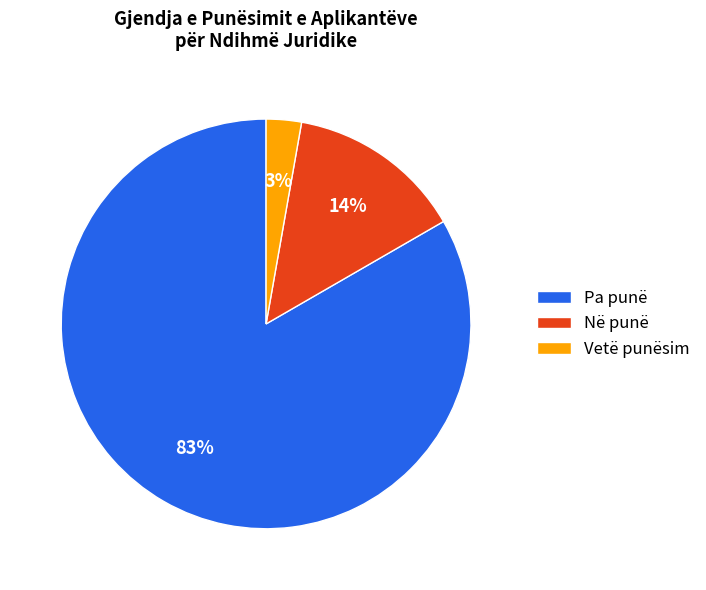

Which has a higher value, Në punë or Pa punë?

Pa punë